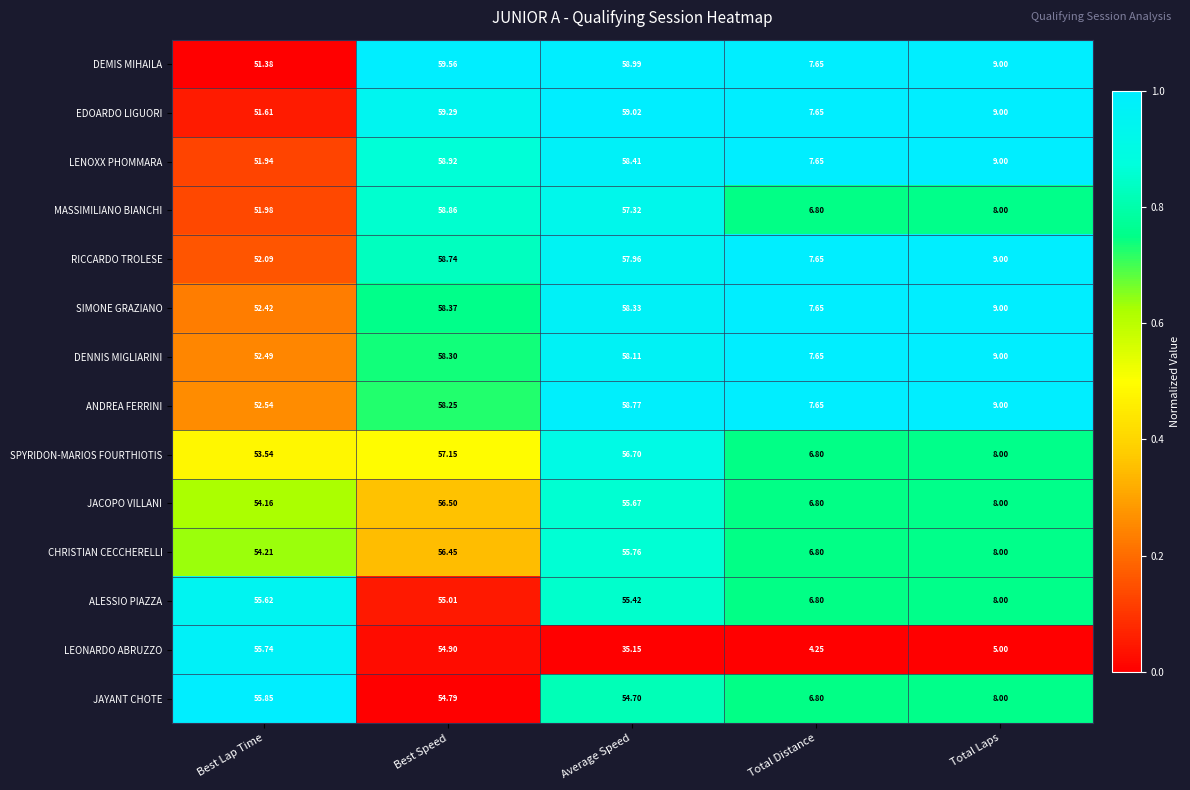

How many distinct data groups are displayed?

14